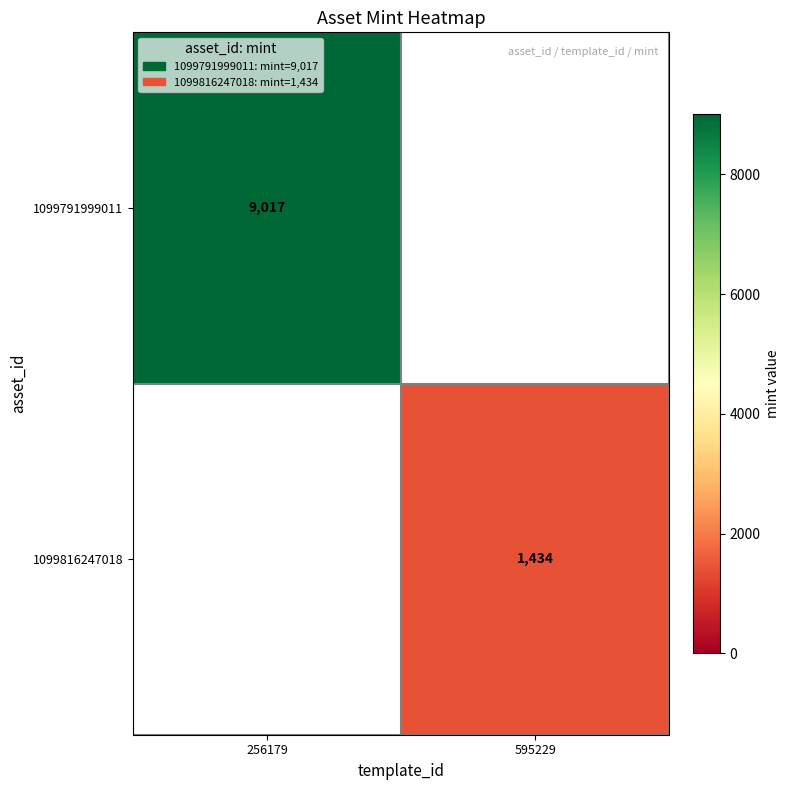

True or false: 1099816247018 has a value of 653.9 at 595229.

False